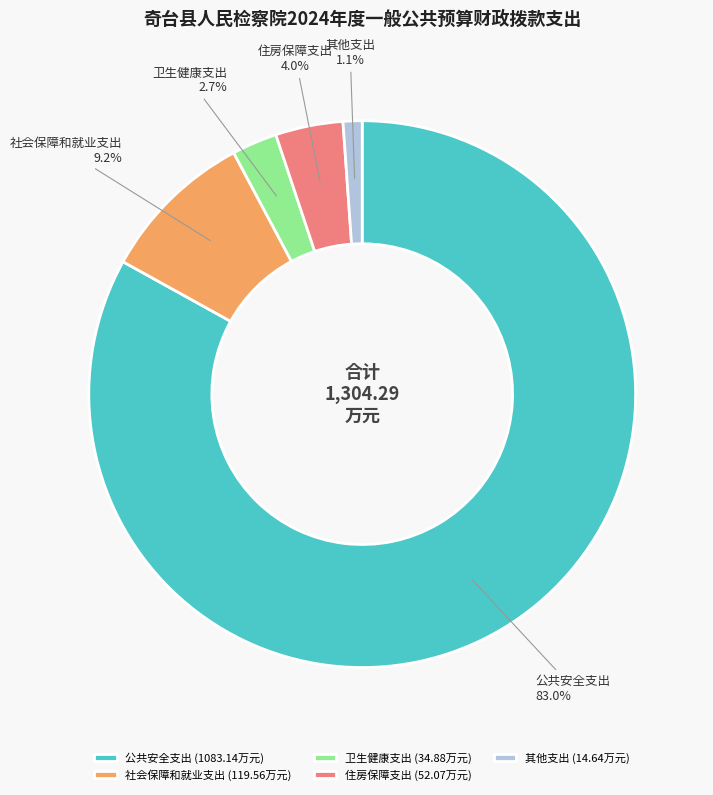

How many slices are in this pie chart?

5